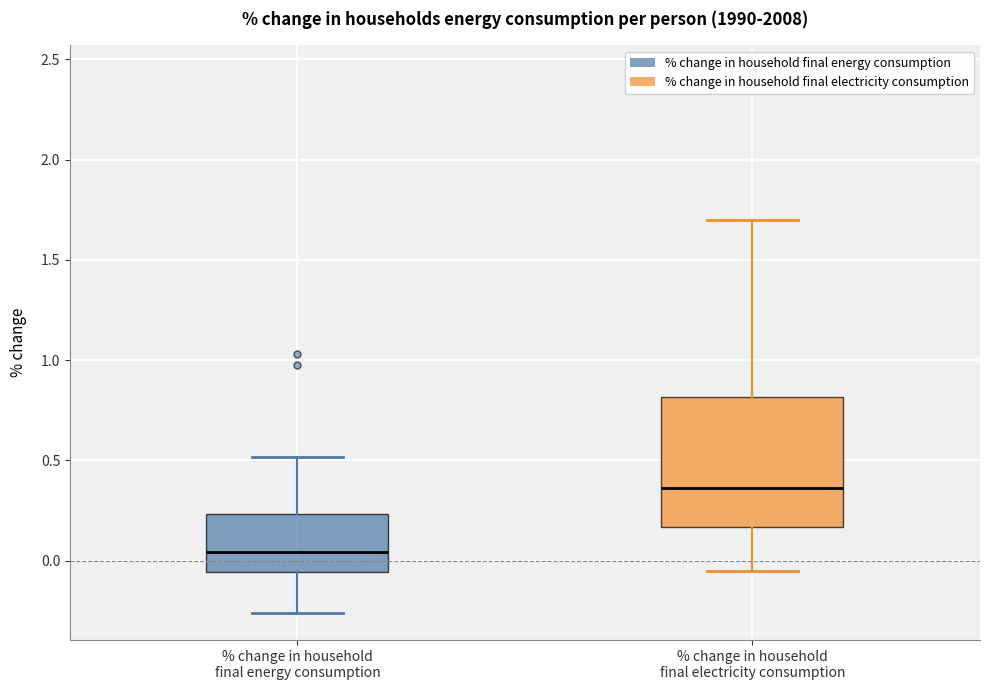

Where is the upper edge of the box for % change in household final energy consumption on the y-axis? The values are not printed on the chart, so give them approximately, as read against the axis.

0.25